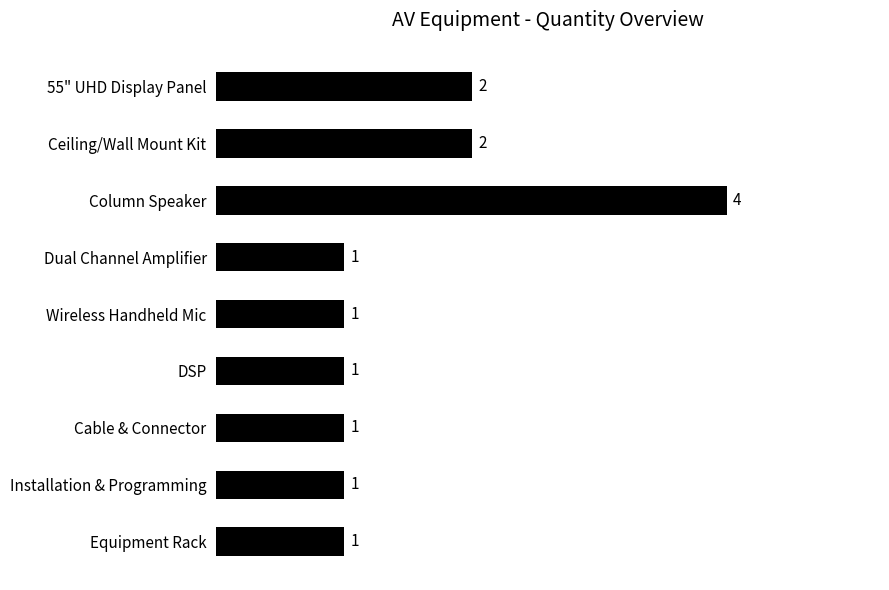

What is the average value?

2